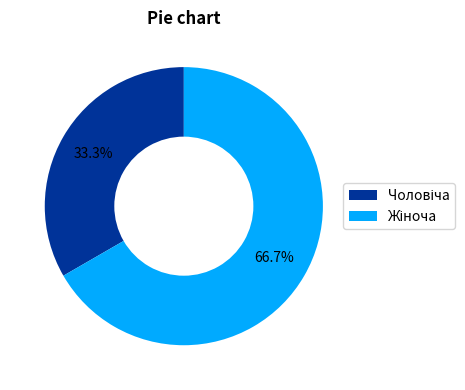

Does any single category account for the majority?

Yes